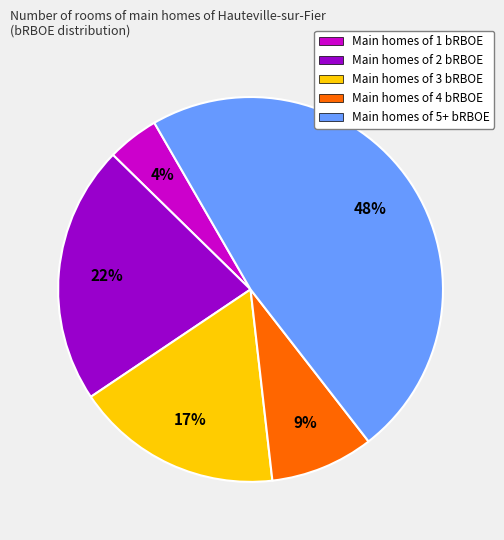

Does any single category account for the majority?

No